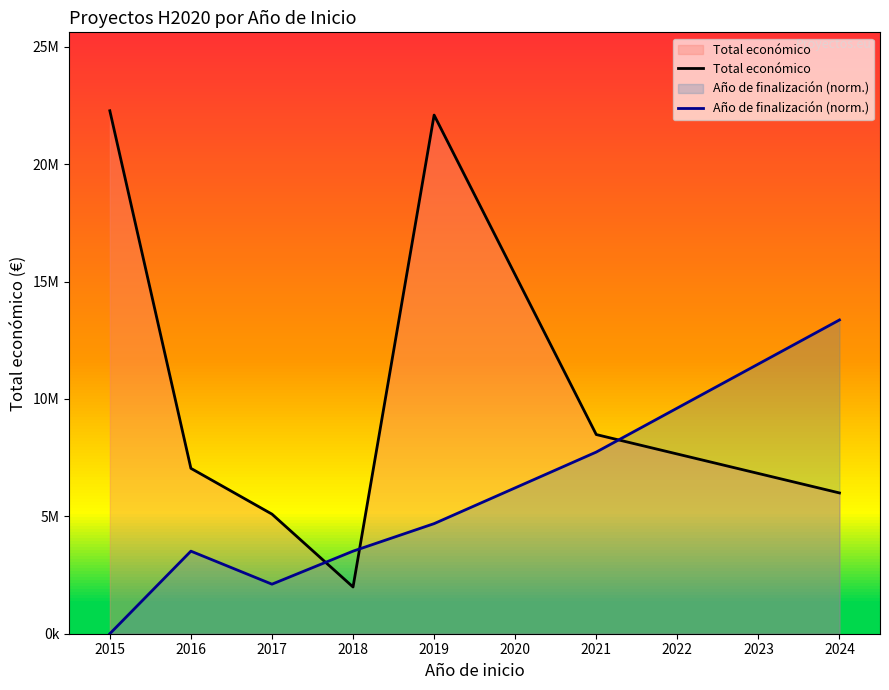

Which series has the largest range (max minus min)?

Total económico